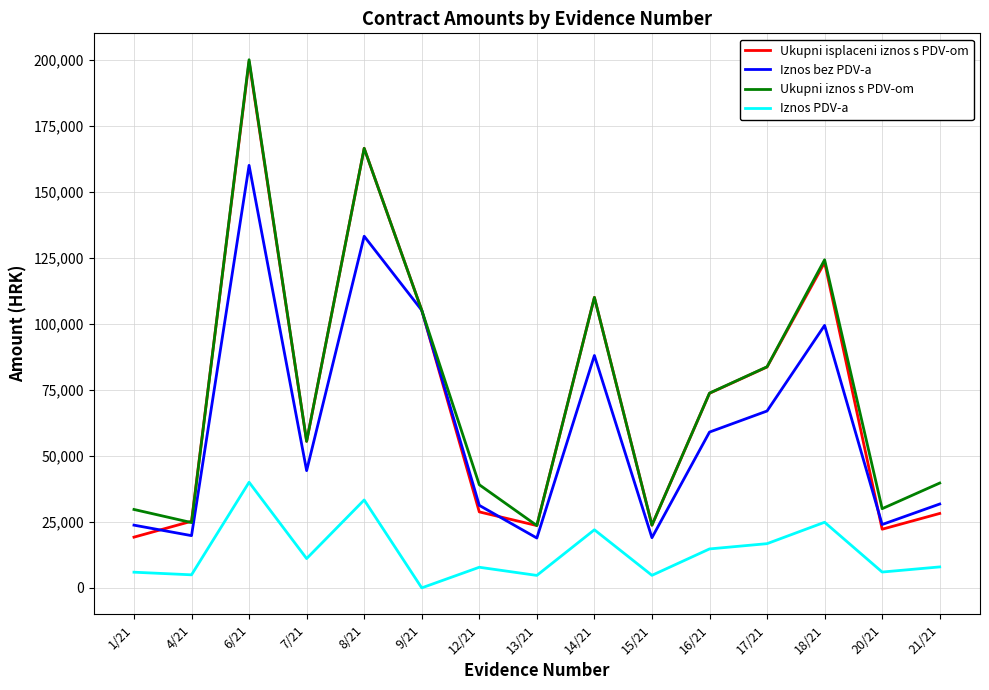

What is the difference between the highest and lowest values at 13/21?

18880.0